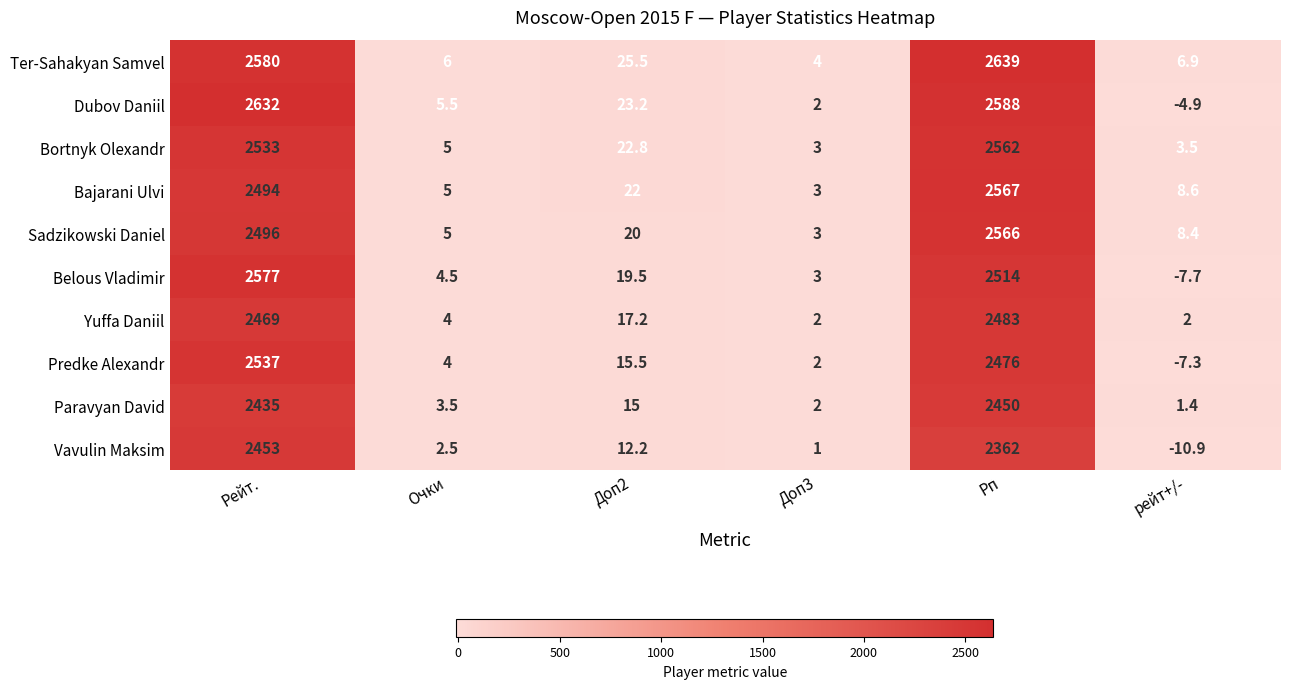

How many categories are shown in the chart?

6